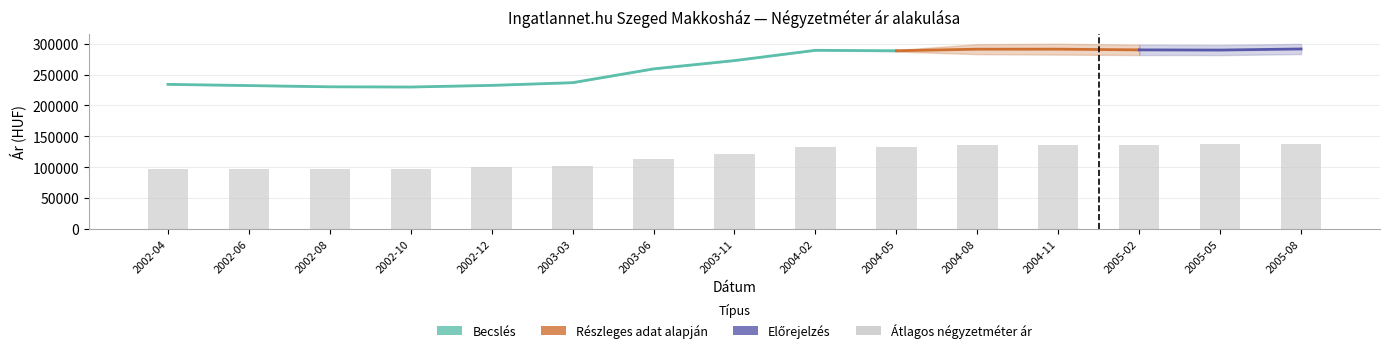

Rank the categories by Szórás felső határ value from lowest to highest.

2002-10, 2002-08, 2002-06, 2002-12, 2002-04, 2003-03, 2003-06, 2003-11, 2004-02, 2004-05, 2005-05, 2005-02, 2004-08, 2005-08, 2004-11